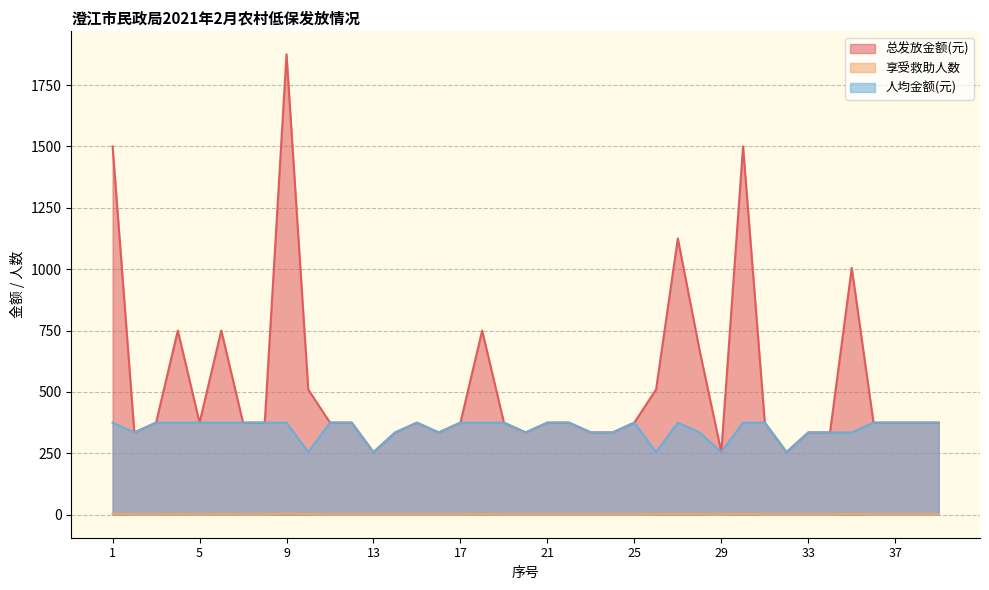

Which category has the lowest value in the 人均金额(元) series?

10